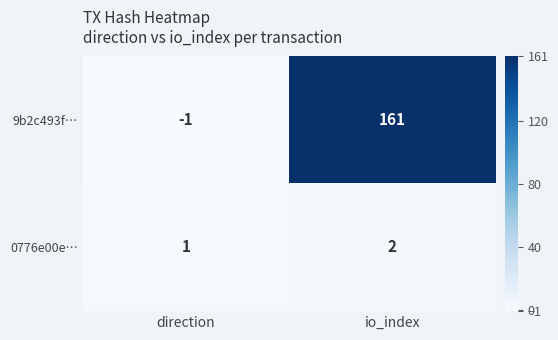

List the series in order of their peak value, lowest first.

0776e00e…, 9b2c493f…